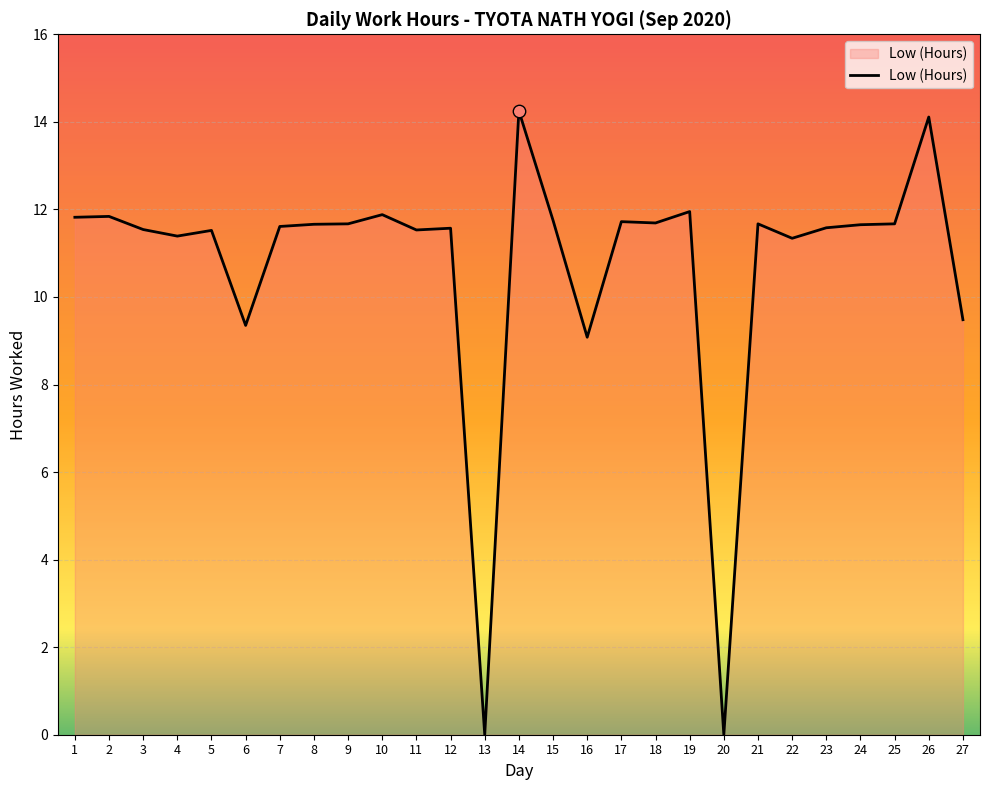

Which has a higher value, 15 or 16?

15